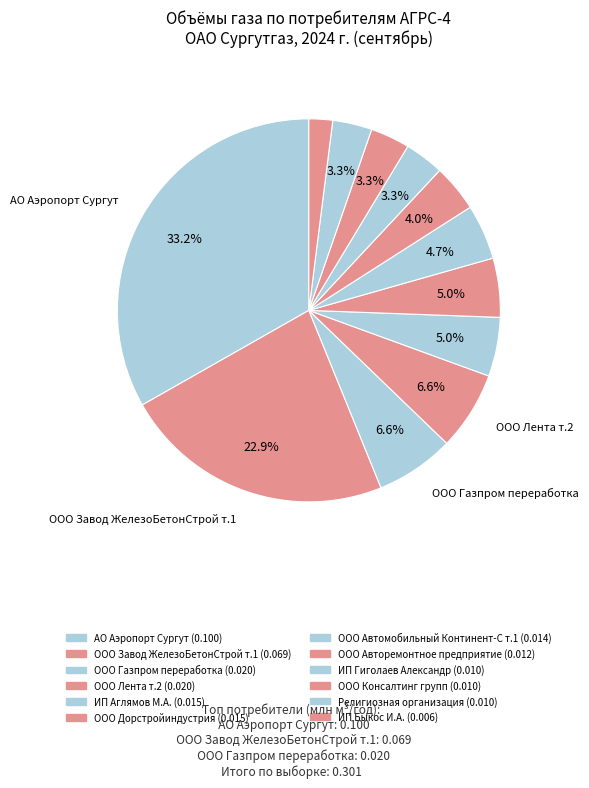

Rank the categories by value from lowest to highest.

ИП Быкос И.А., ИП Гиголаев Александр, ООО Консалтинг групп, Религиозная организация, ООО Авторемонтное предприятие, ООО Автомобильный Континент-С т.1, ИП Аглямов М.А., ООО Дорстройиндустрия, ООО Газпром переработка, ООО Лента т.2, ООО Завод ЖелезоБетонСтрой т.1, АО Аэропорт Сургут